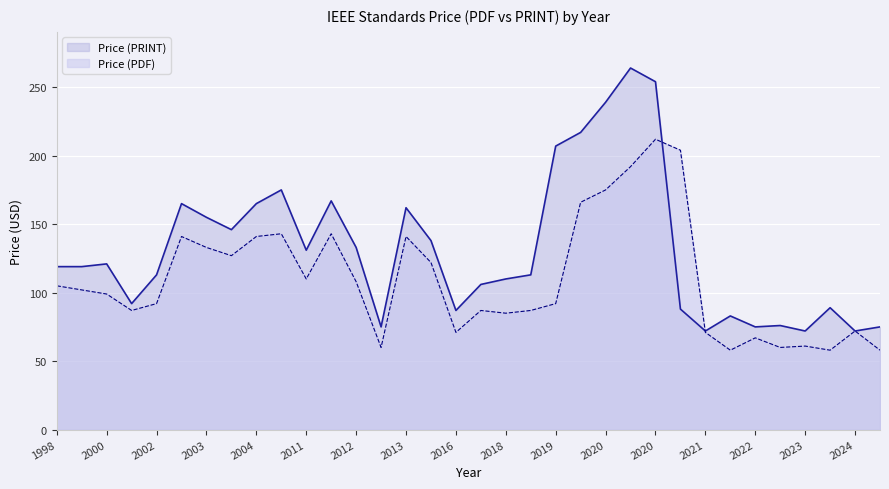

True or false: Price (PRINT) has more than 1 points higher than both neighbors.

True